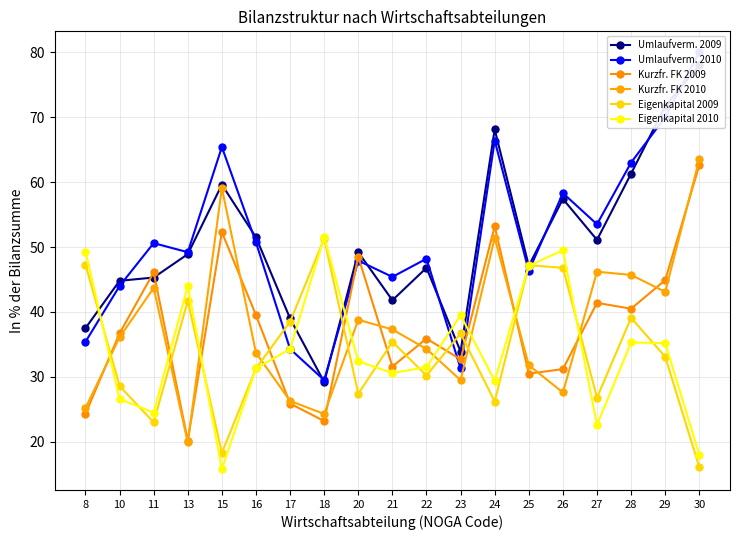

The value of Kurzfr. FK 2009 at 10 is 7.6. True or false?

False